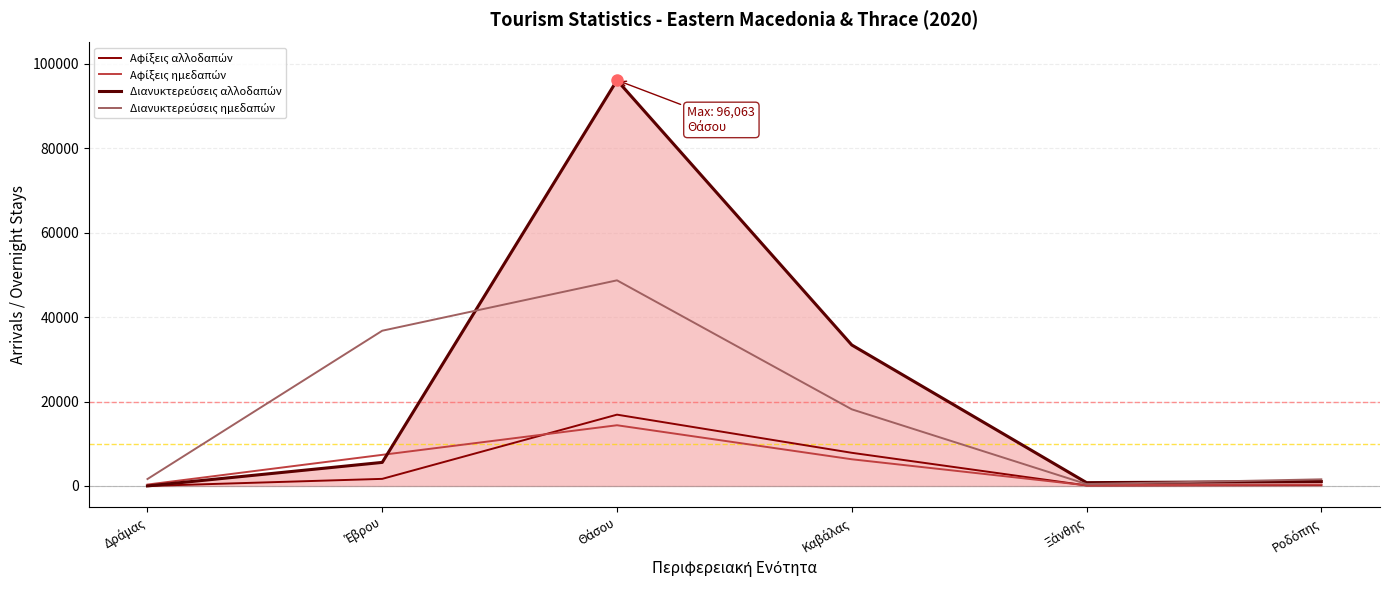

The value of Διανυκτερεύσεις ημεδαπών at Ξάνθης is 710. True or false?

False